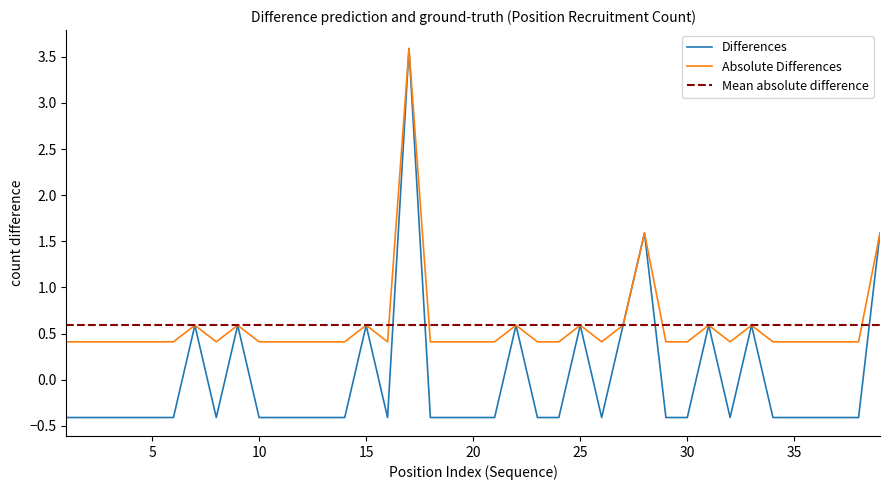

What is the maximum value shown in the chart?

3.6